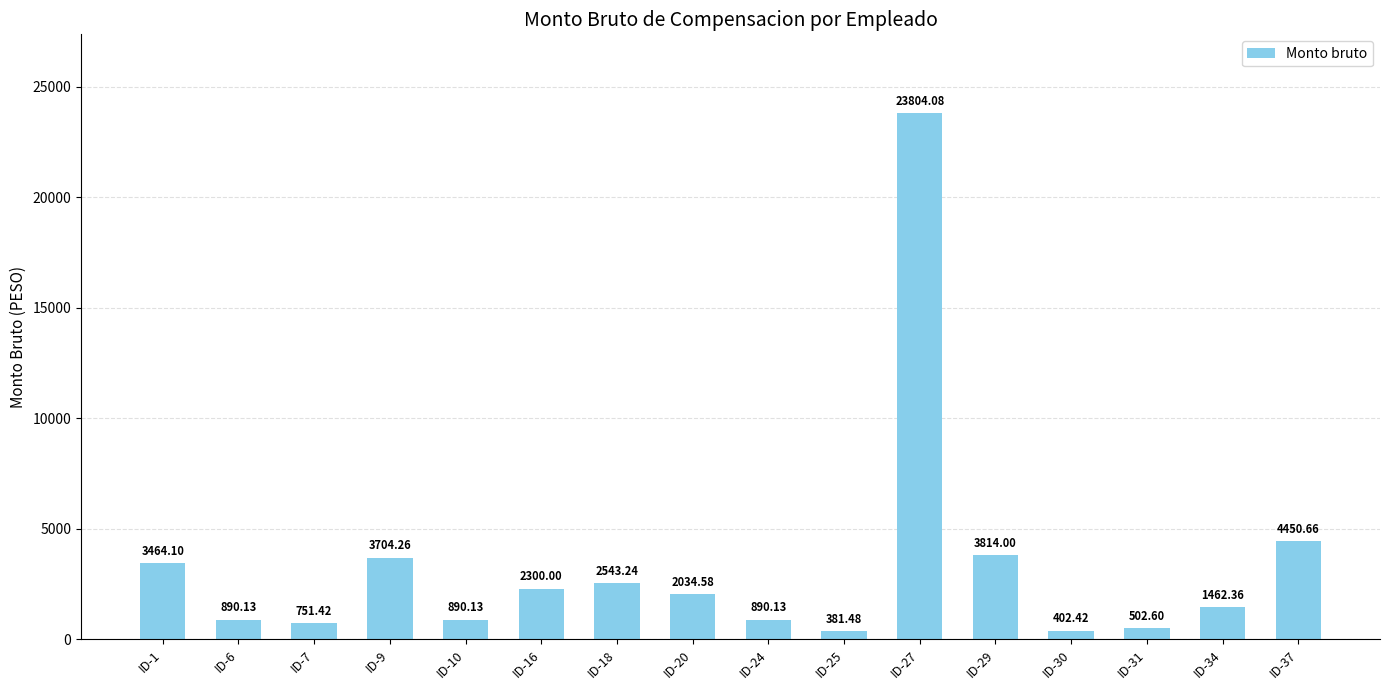

What is the difference between the maximum and minimum values?

23422.6